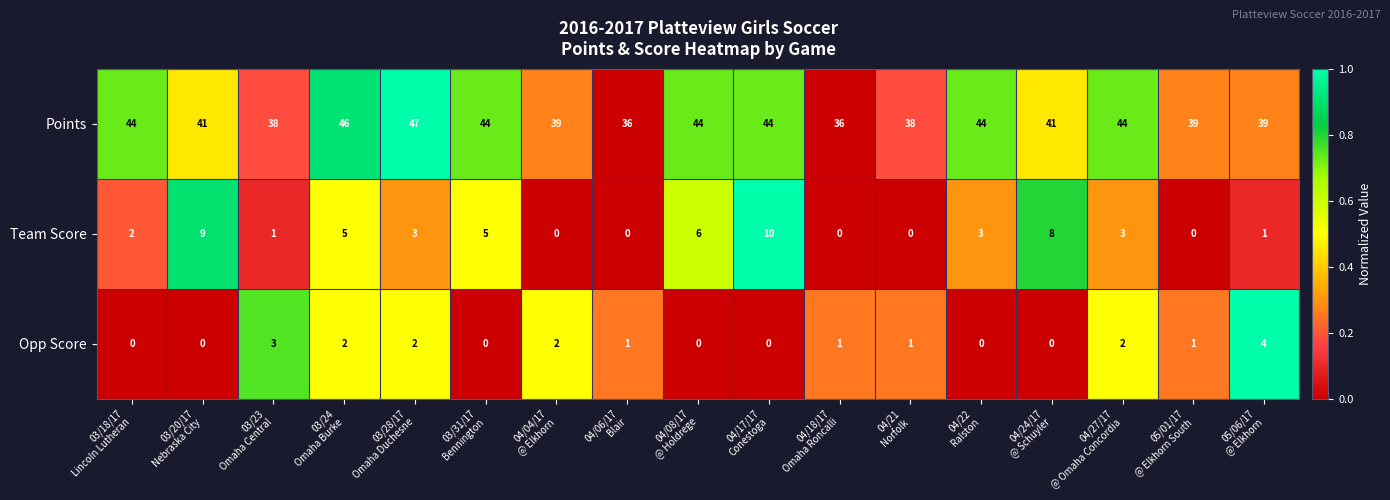

Which series has the largest range (max minus min)?

Points